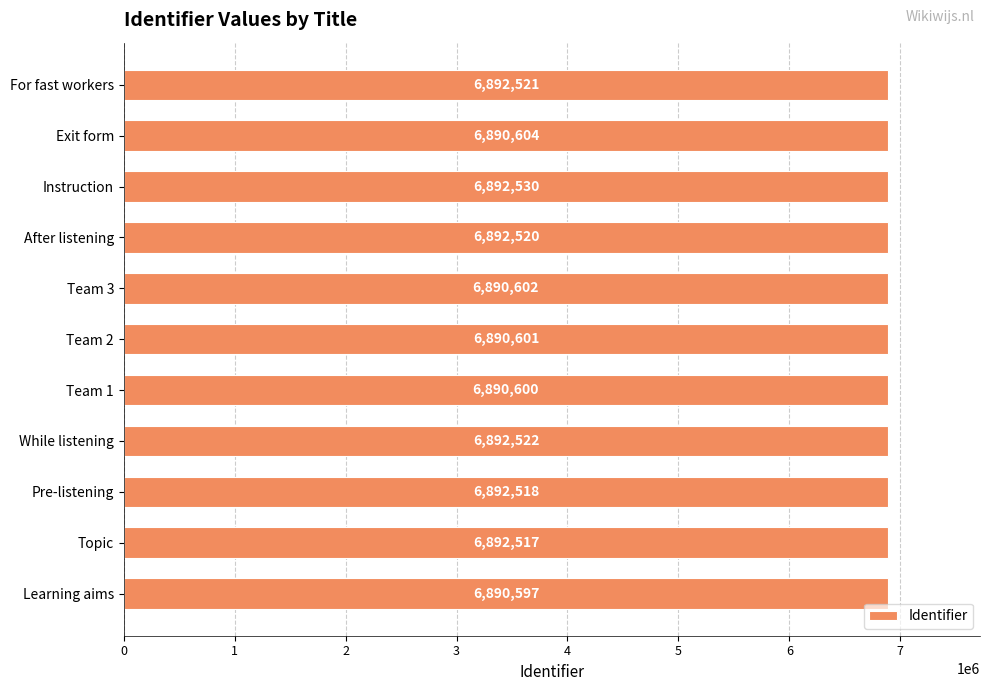

What is the average value?

6891648